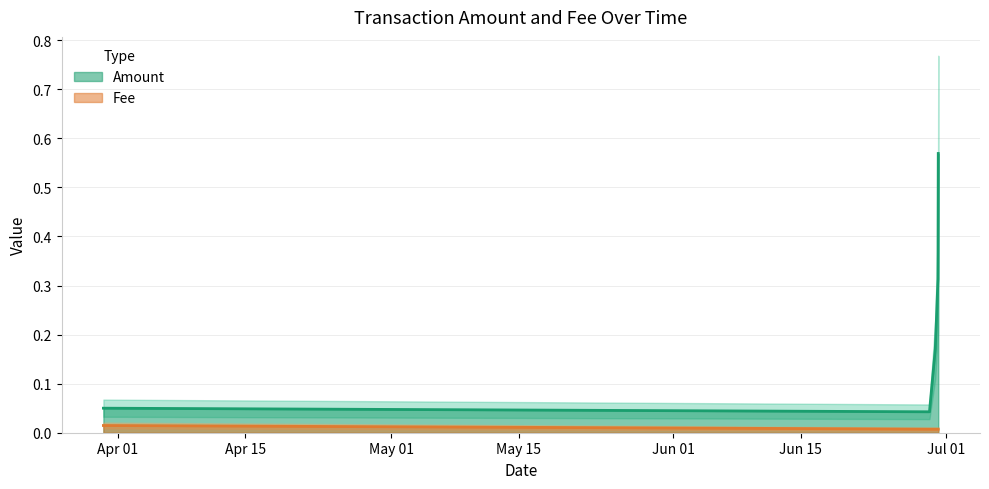

What is the total value across all series at 2019-06-29 03:11:57?

0.3